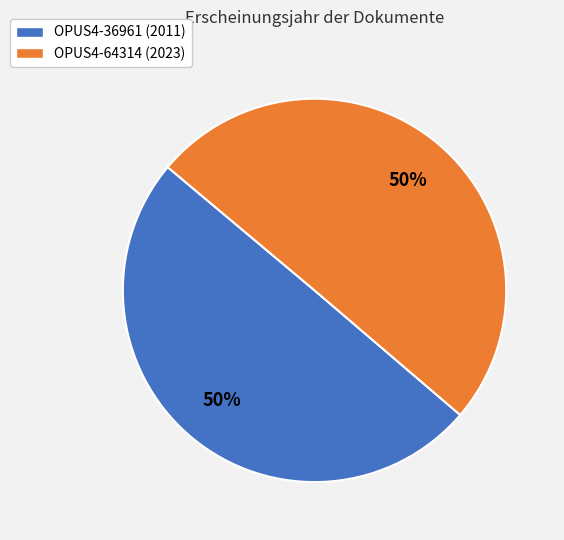

To the nearest percent, what percentage of the pie is OPUS4-36961?

50%